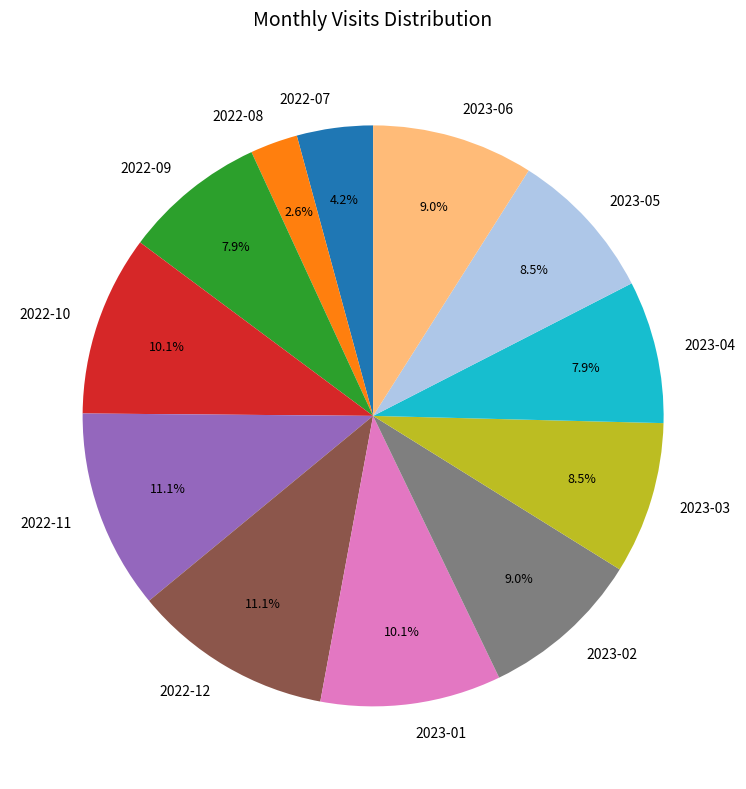

The 2023-04 slice represents 8% of the pie. True or false?

True